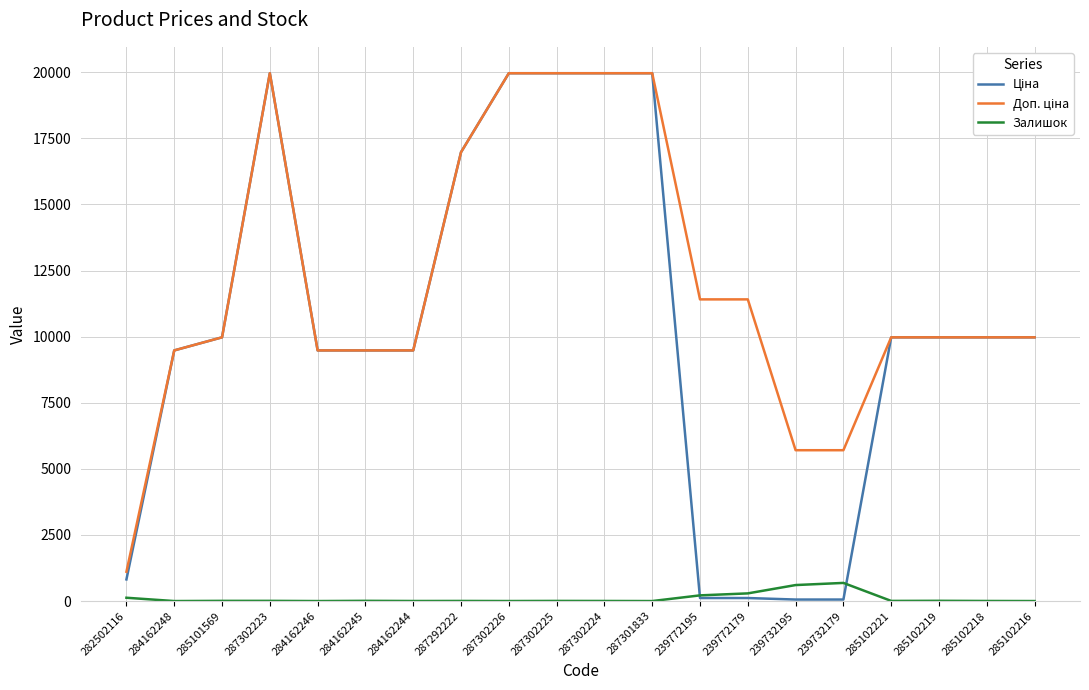

What is the difference between the Залишок values at 287301833 and 285101569?

7.0